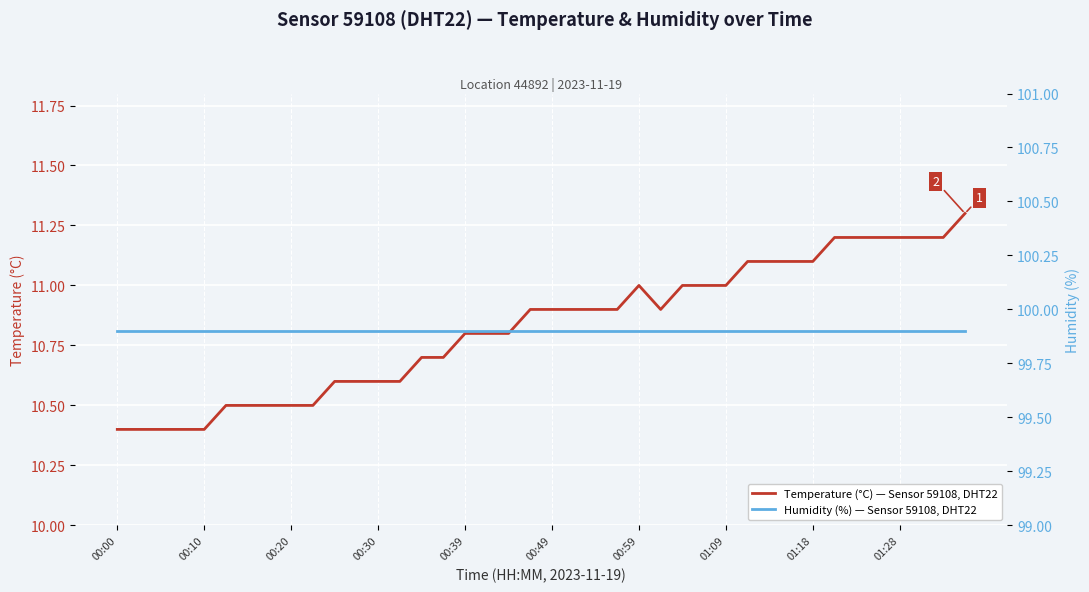

Which series has the widest spread of values?

Temperature (°C) — Sensor 59108, DHT22